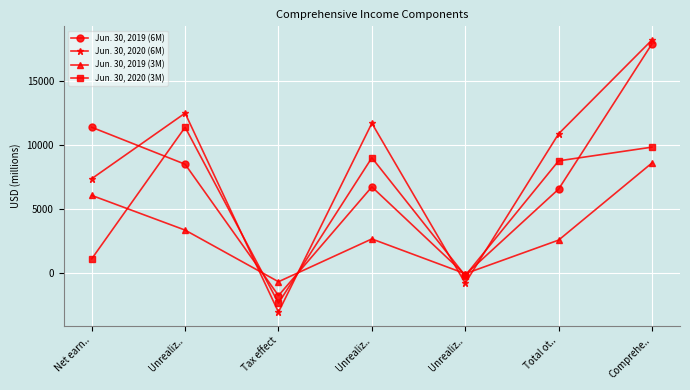

Does the chart display data point markers on the line(s)?

Yes